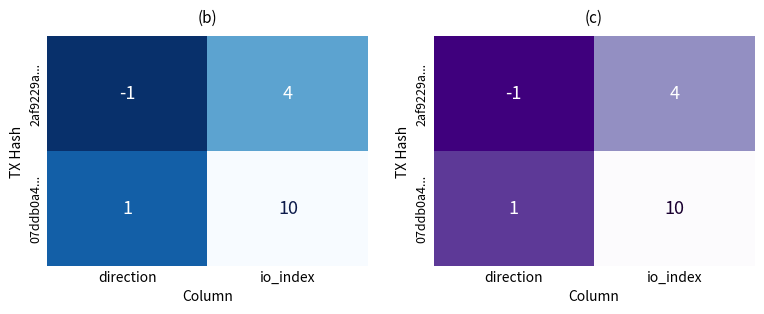

At which label does 2af9229a... reach its minimum?

direction